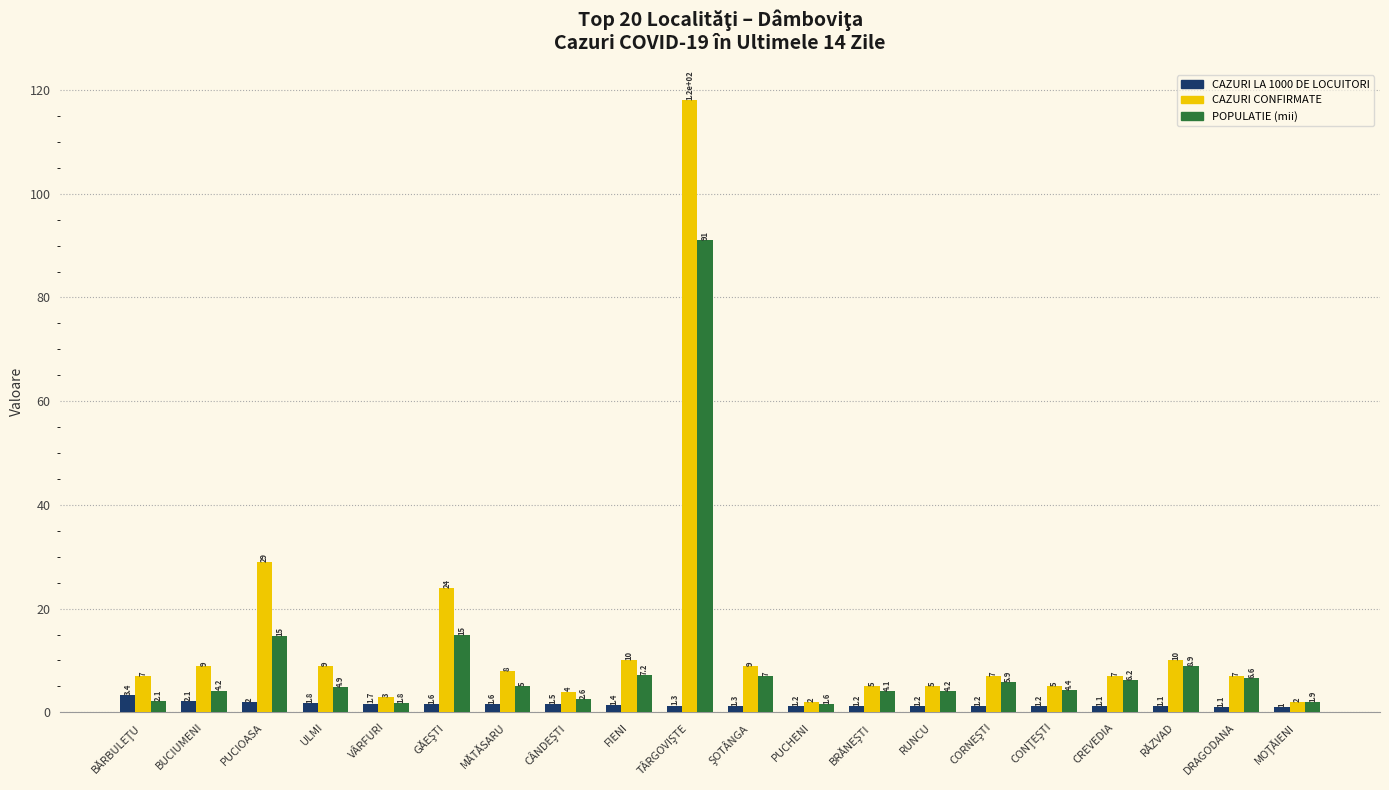

What is the label of the 2nd bar from the right?

DRAGODANA